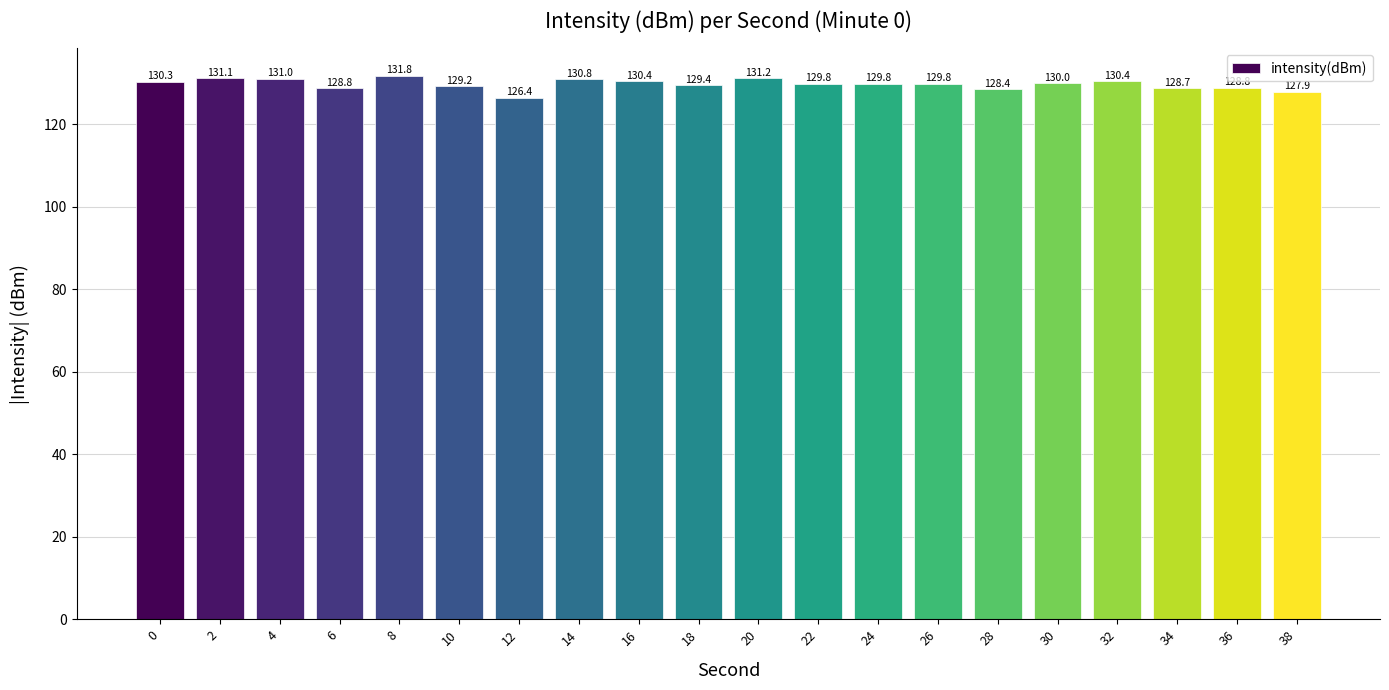

What is the difference between the maximum and minimum values?

5.4